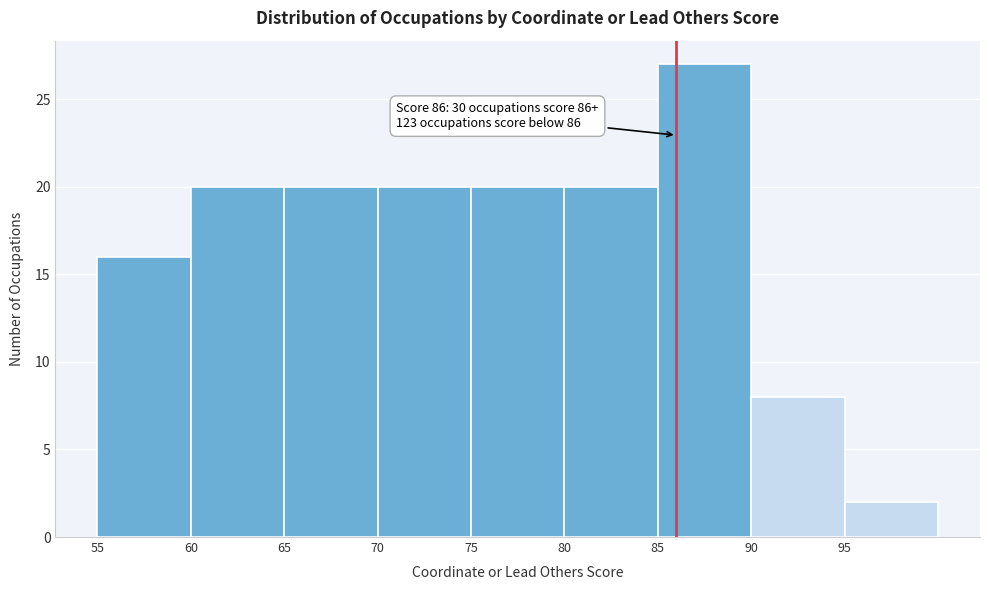

Which range on the x-axis has the tallest bar?

85 to 90